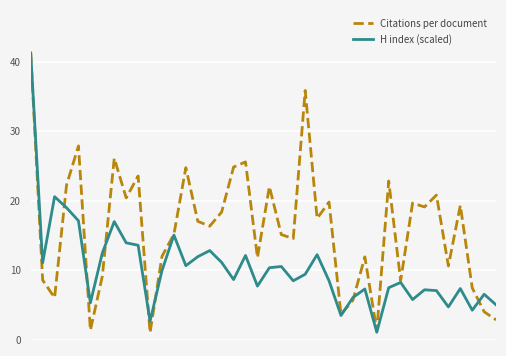

Count the number of categories in the chart.

40